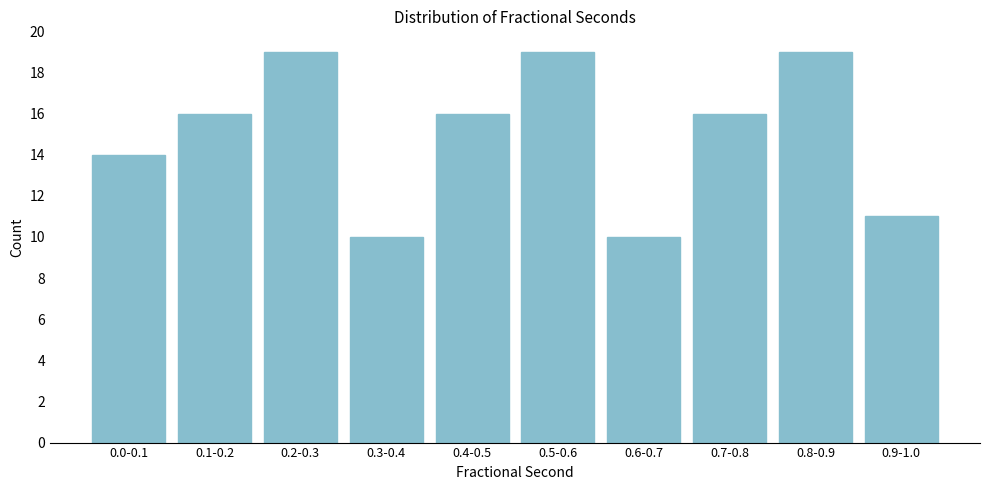

Reading right to left, what are all the values shown in this chart?

11	19	16	10	19	16	10	19	16	14